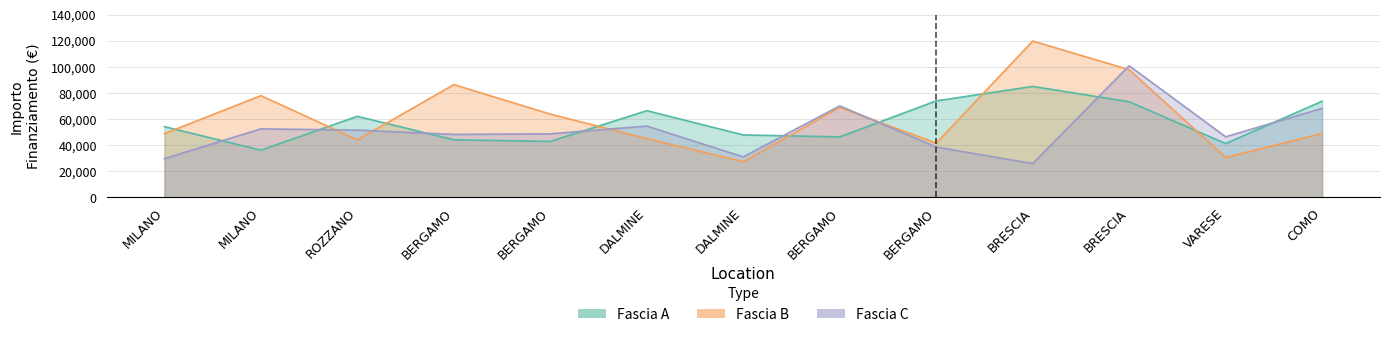

The value of Fascia B at MILANO is 48776.3. True or false?

True